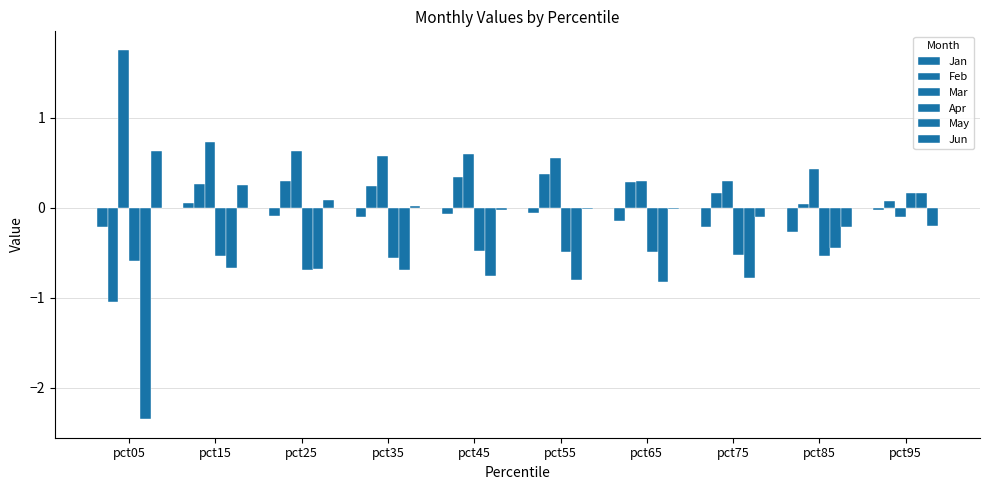

What is the smallest value displayed?

-2.4